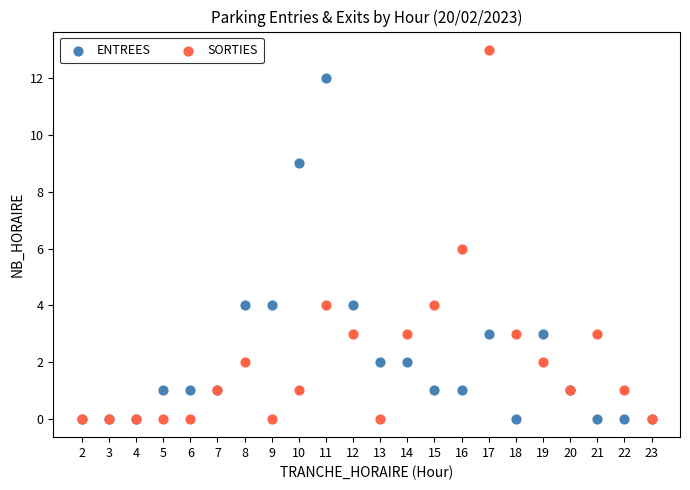

What are all the series names shown in the legend?

ENTREES, SORTIES